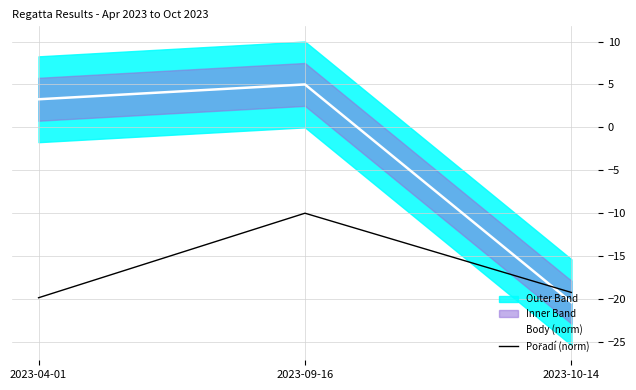

What is the spread (max minus min) of values at 2023-10-14?

1.1